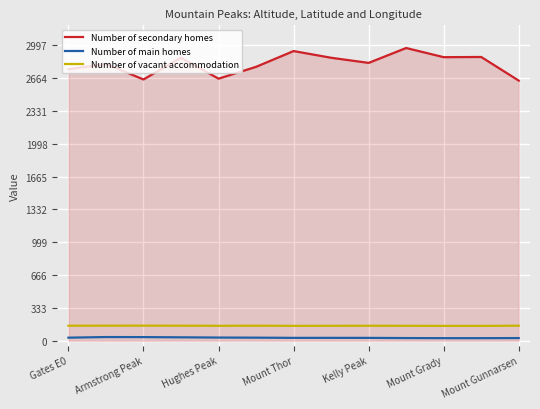

Which series has the largest total across all categories?

Number of secondary homes